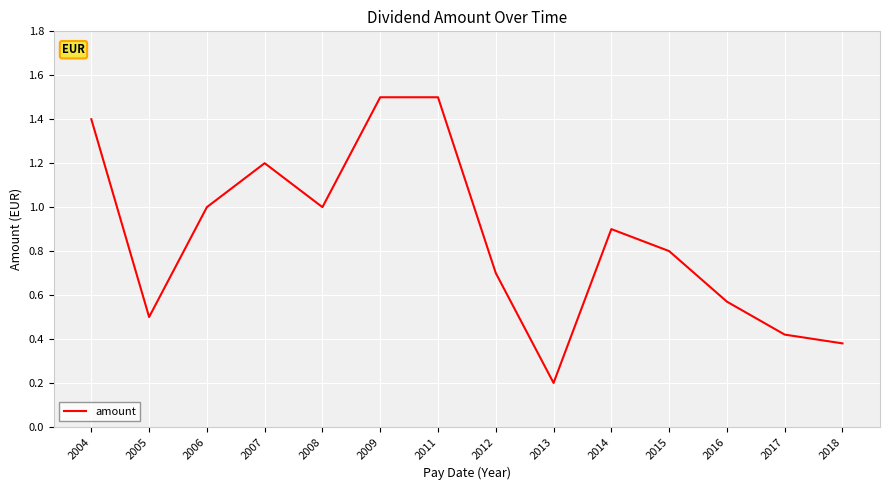

At which category does the data reach its first local valley?

2005